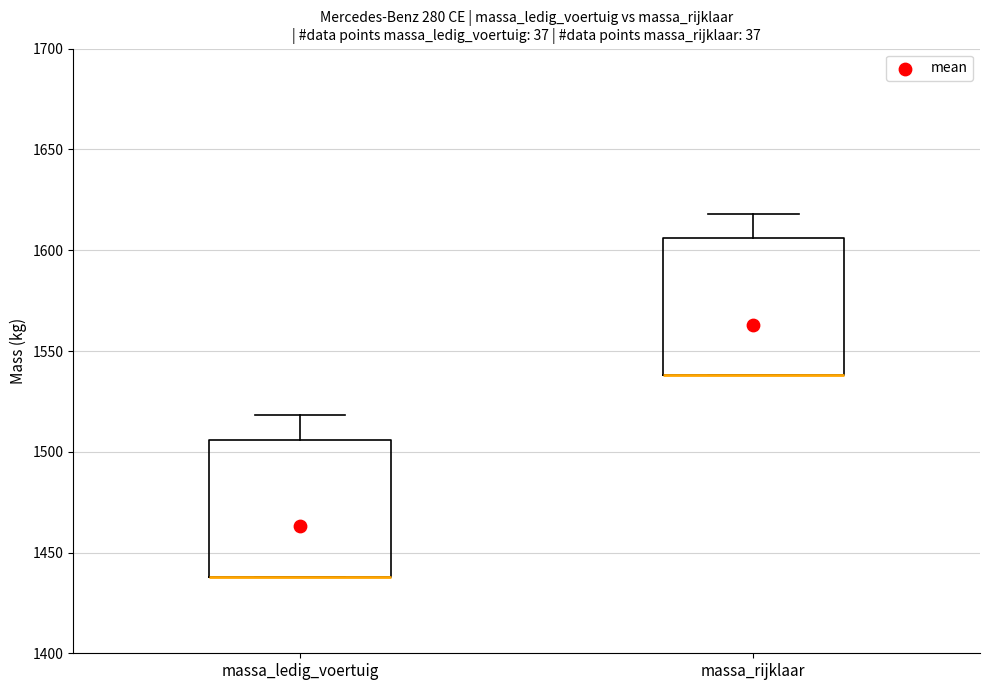

Reading left to right, read every box against the y-axis: the position of its median line, the range the box covers, and the ends of its whiskers. The values are not printed on the chart, so give them approximately, as read against the axis.

massa_ledig_voertuig: median 1440 (drawn on the box's lower edge), box 1440 to 1505, whiskers 1440 to 1520
massa_rijklaar: median 1540 (drawn on the box's lower edge), box 1540 to 1605, whiskers 1540 to 1620